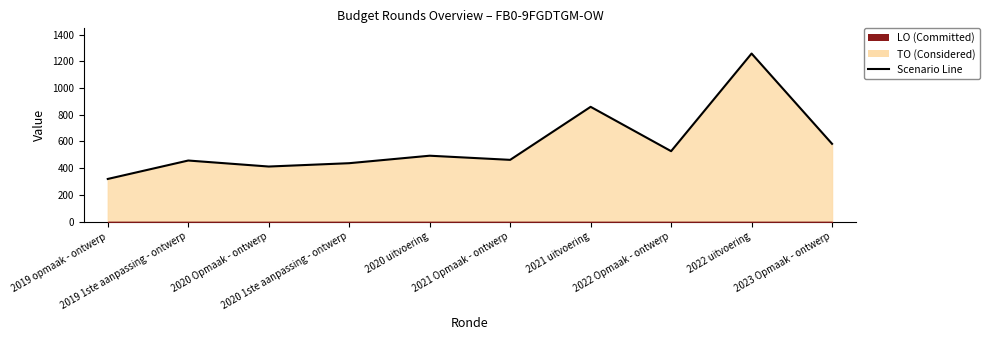

What position from the left is 2020 uitvoering?

5